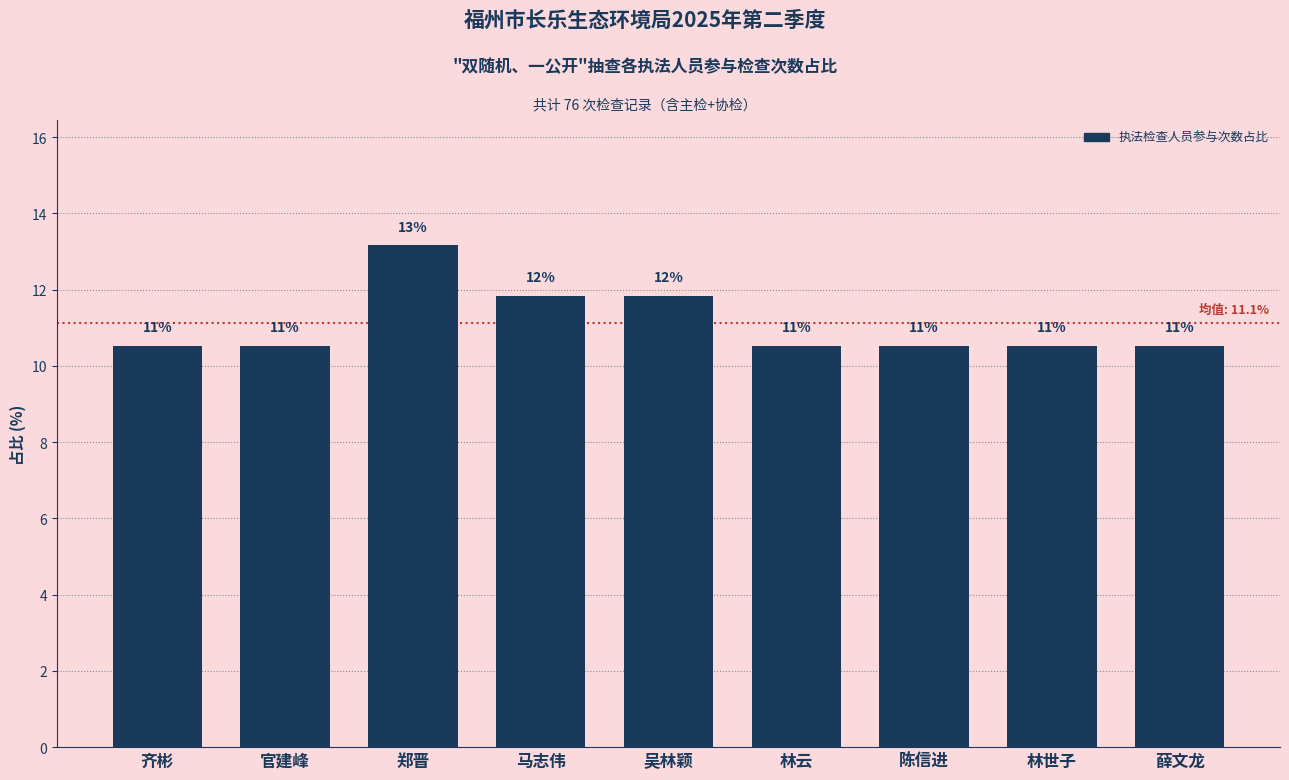

Approximately how many times larger is the value at 齐彬 compared to 郑晋?

0.8